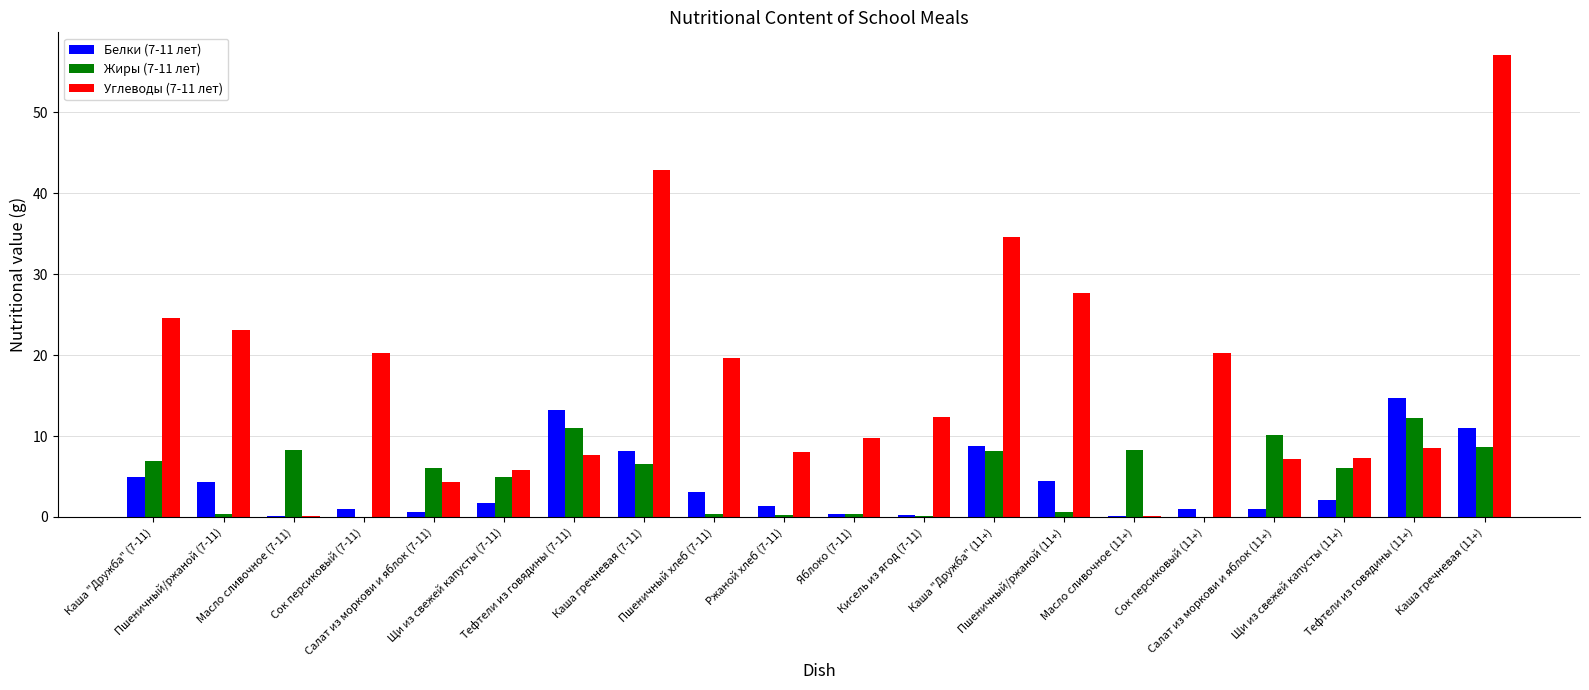

What is the total value across all series at Тефтели из говядины (7-11)?

31.9